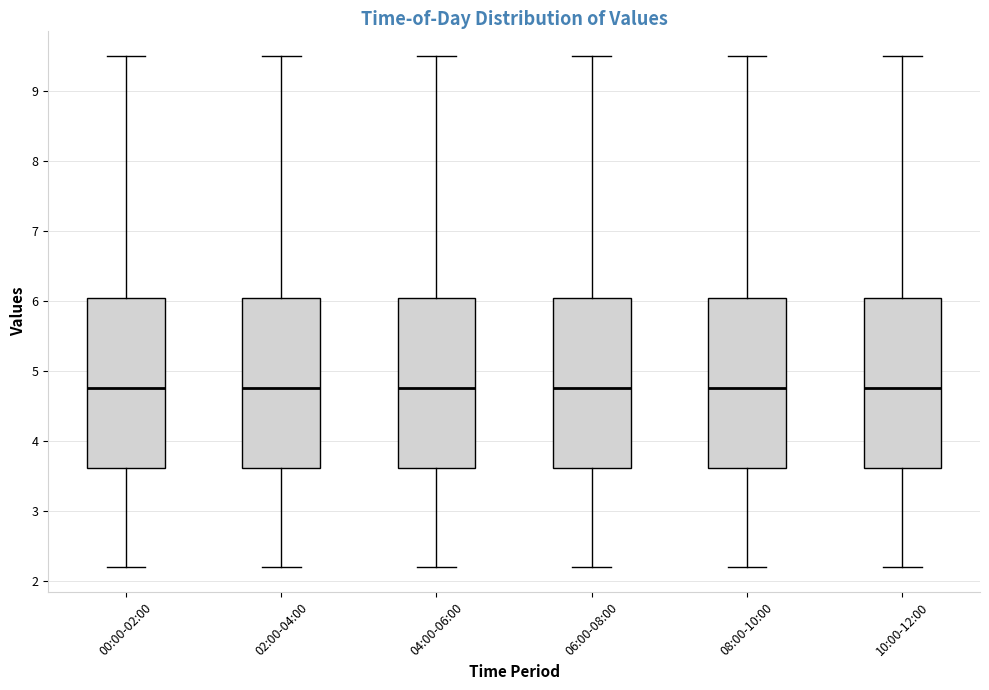

Reading left to right, transcribe this box plot: for each box, give where its median line is, the range the box spans, and where its two whiskers end, as read against the y-axis. The values are not printed on the chart, so give them approximately, as read against the axis.

00:00-02:00: median 4.8, box 3.6 to 6.0, whiskers 2.2 to 9.5
02:00-04:00: median 4.8, box 3.6 to 6.0, whiskers 2.2 to 9.5
04:00-06:00: median 4.8, box 3.6 to 6.0, whiskers 2.2 to 9.5
06:00-08:00: median 4.8, box 3.6 to 6.0, whiskers 2.2 to 9.5
08:00-10:00: median 4.8, box 3.6 to 6.0, whiskers 2.2 to 9.5
10:00-12:00: median 4.8, box 3.6 to 6.0, whiskers 2.2 to 9.5